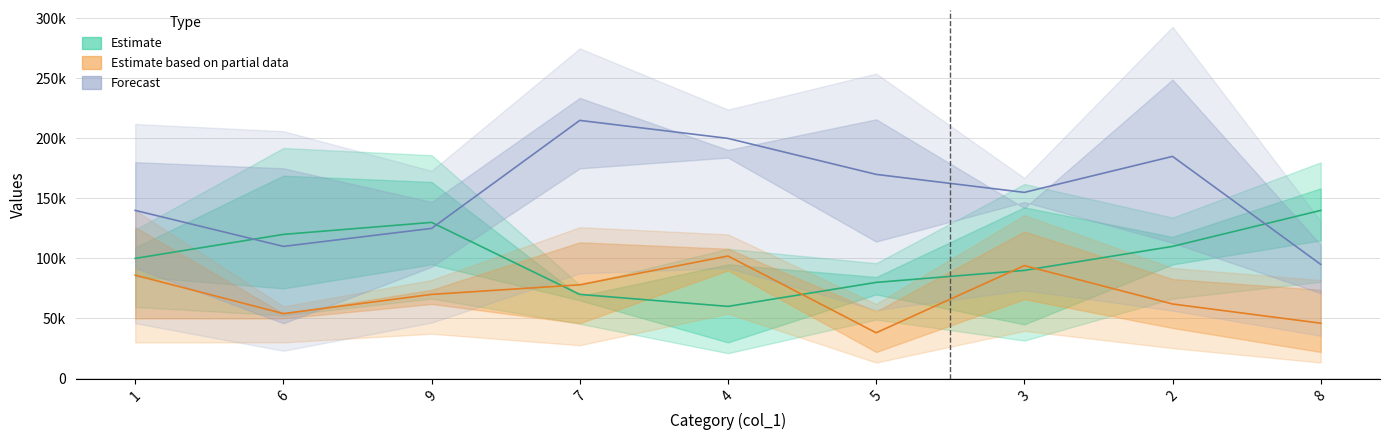

How many data points in col_2 are less than 155000?

4